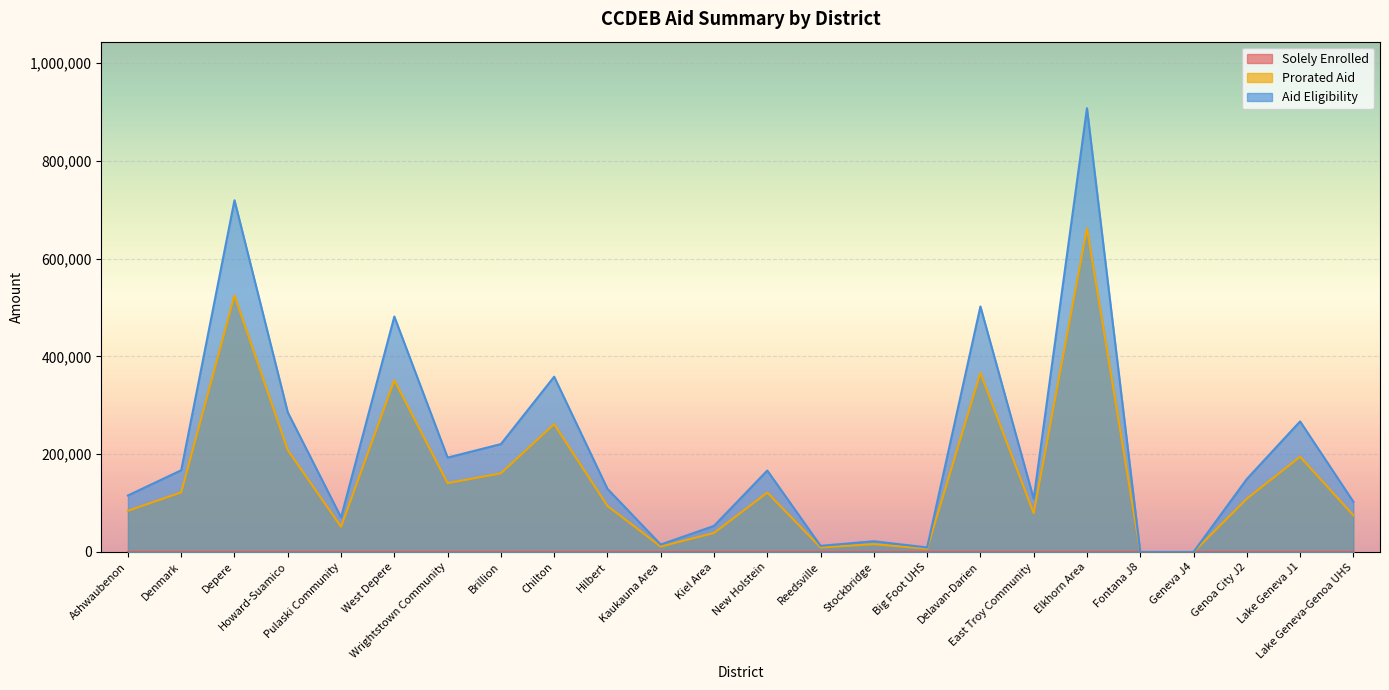

Where is Solely Enrolled nearest to the value 25?

Ashwaubenon